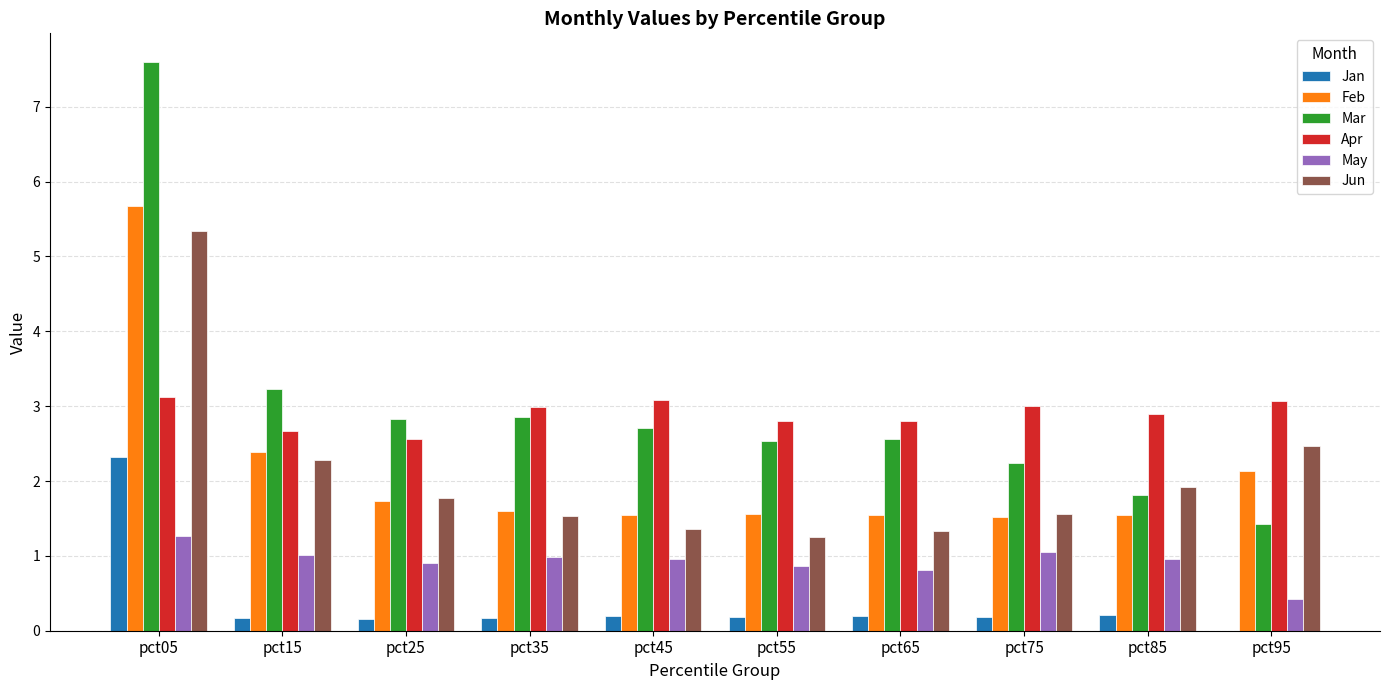

At which label does Mar first exceed 2?

pct05